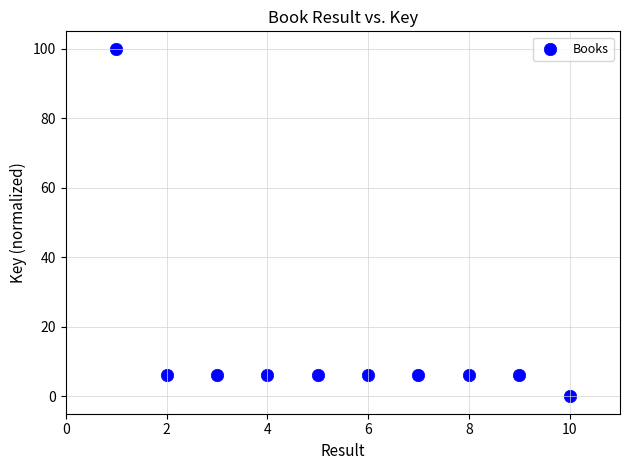

What is the range of X values (max minus min)?

9.0